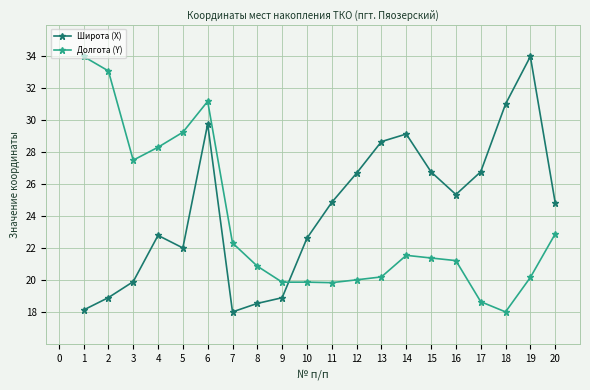

The value of Долгота (Y) at 8 is 31.0. True or false?

False